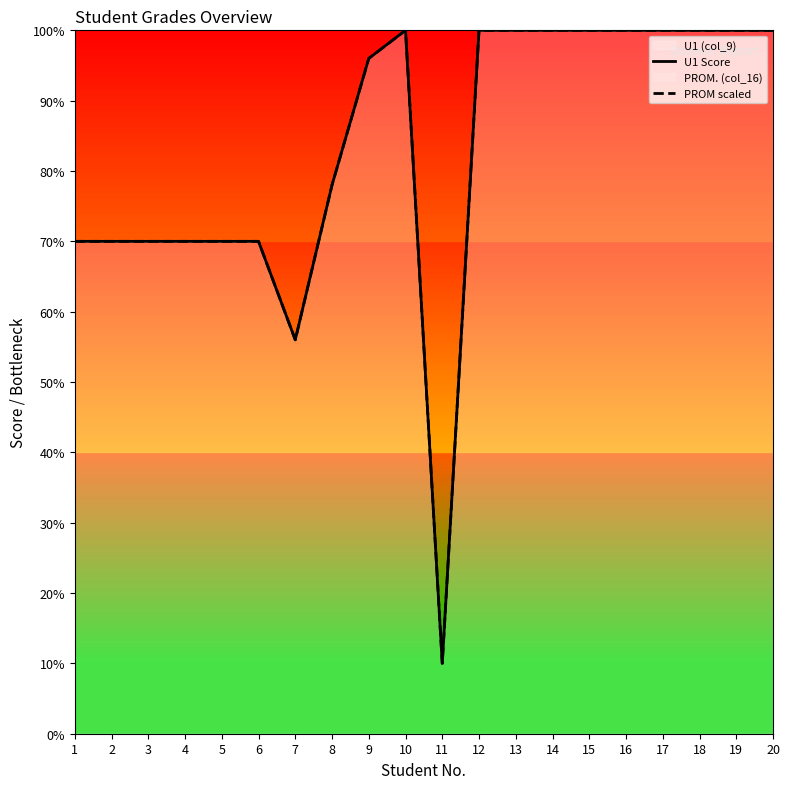

Does the chart display data point markers on the line(s)?

No